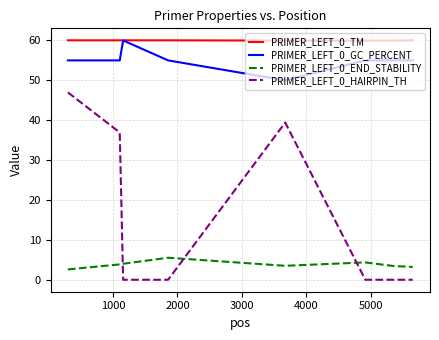

Which series has the largest total across all categories?

PRIMER_LEFT_0_TM